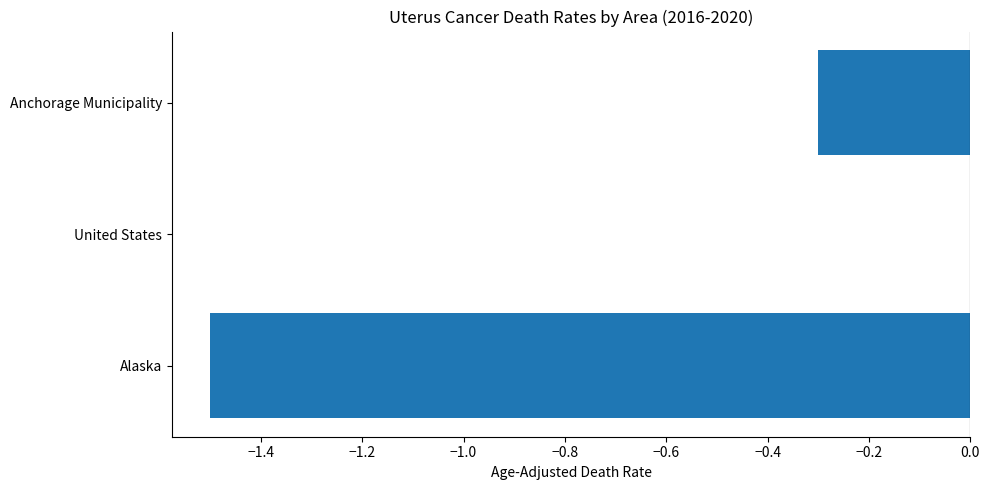

The value at Alaska is -0.4. True or false?

False